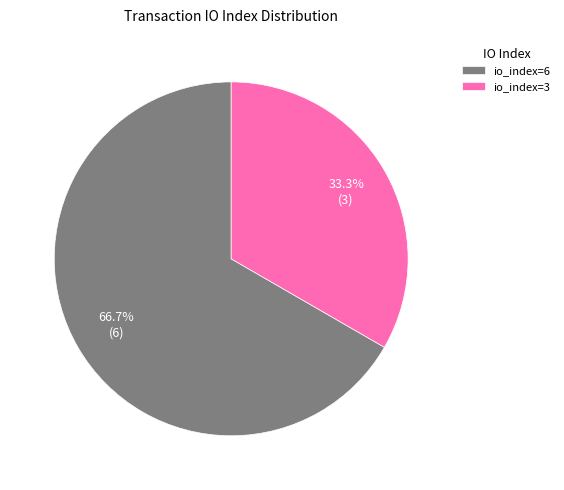

Is it true that io_index=6 is 77% of the pie?

False